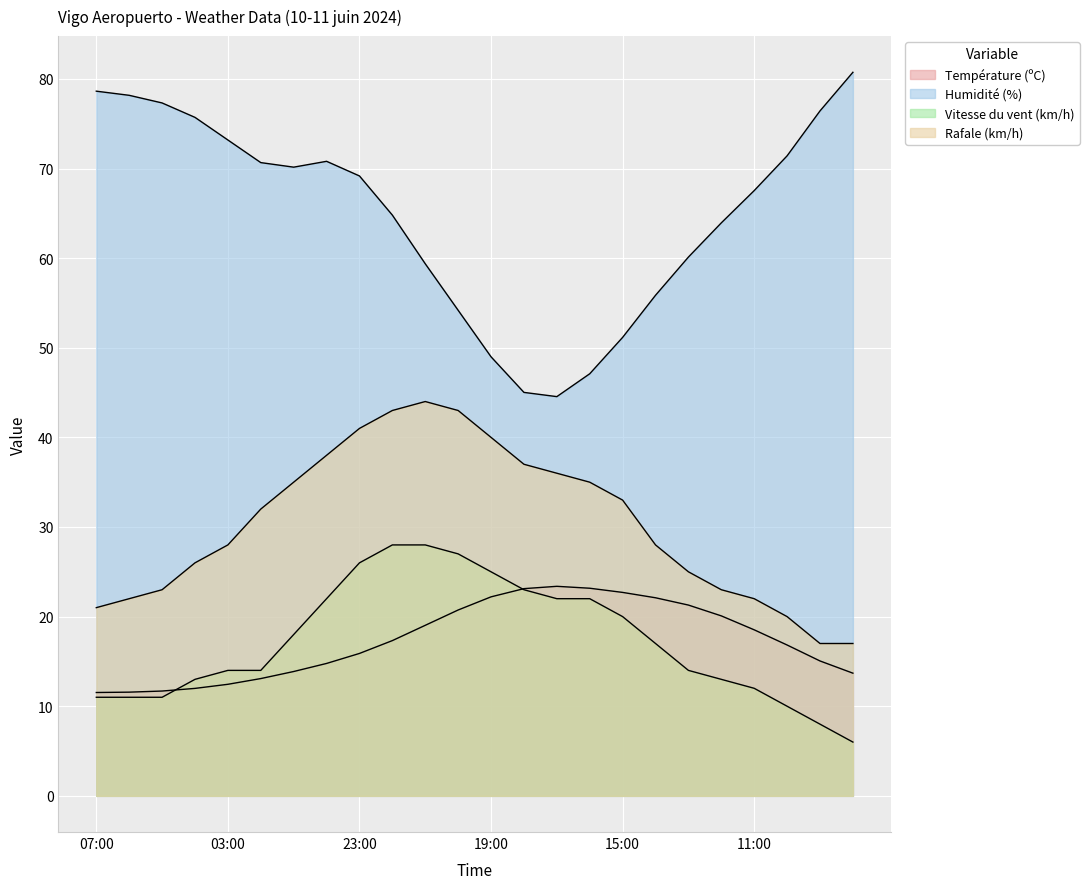

How many categories are shown in the chart?

24